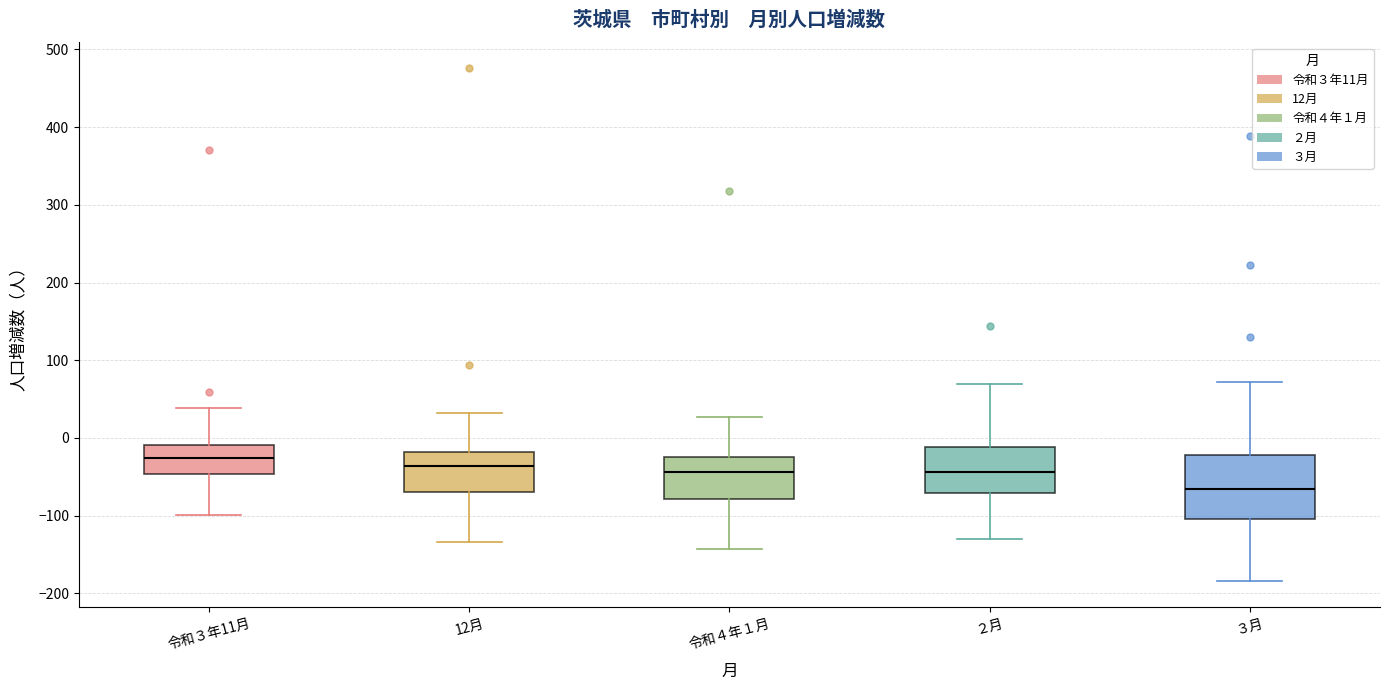

Which box has the highest median line?

令和３年11月